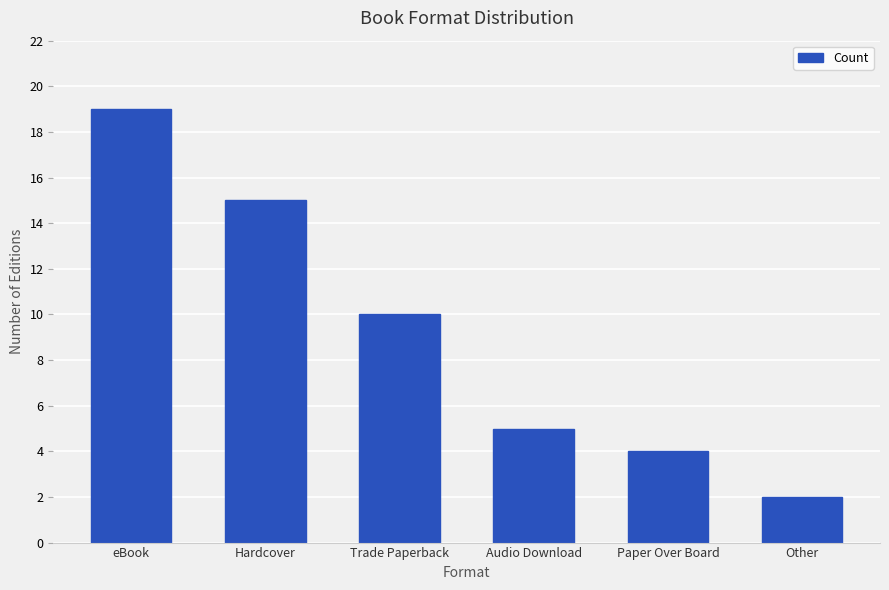

How many bars are there in total?

6